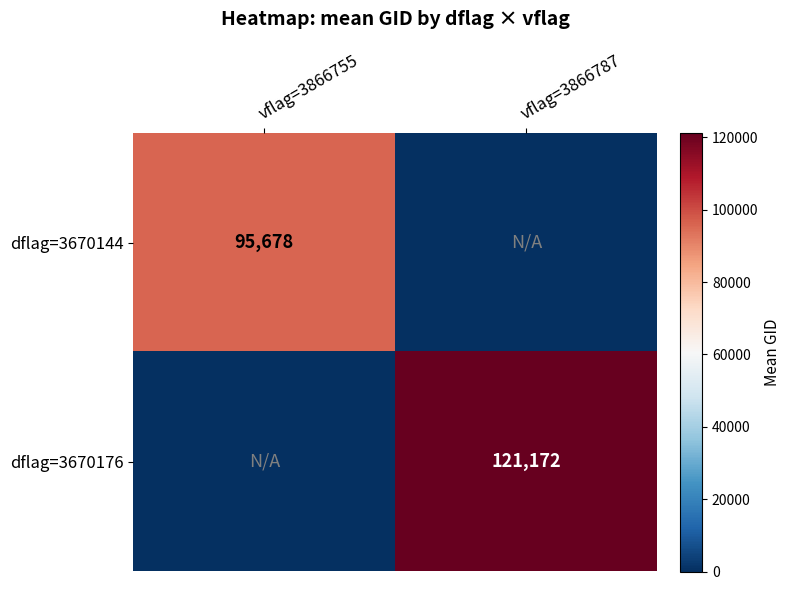

Is the value of dflag=3670144 at vflag=3866755 greater than the value of dflag=3670176 at vflag=3866787?

No